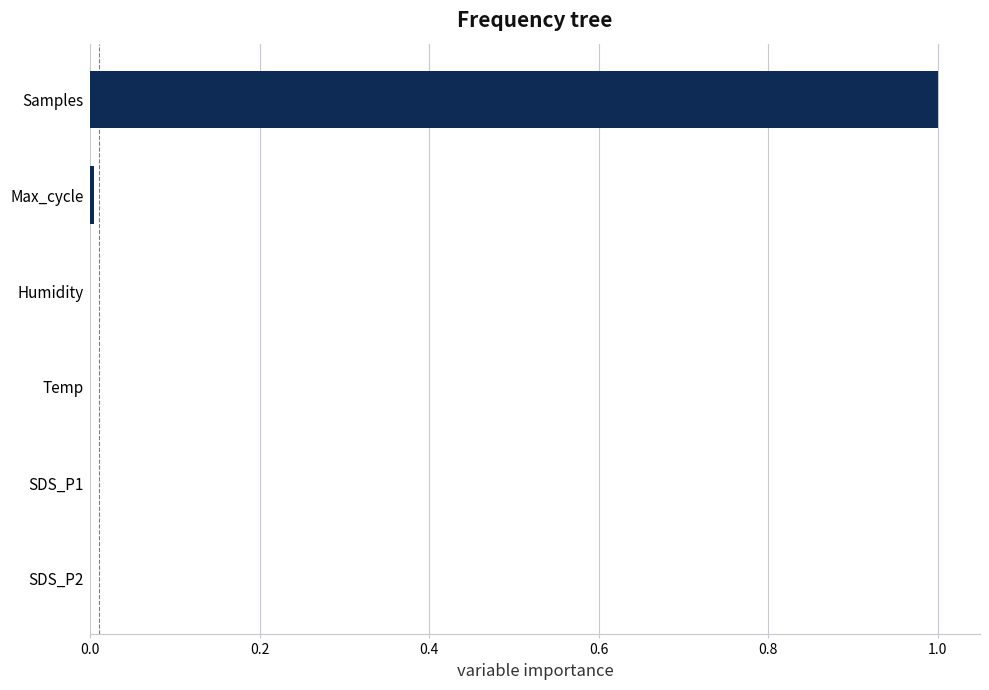

At which category does the chart reach its peak across all series?

Samples